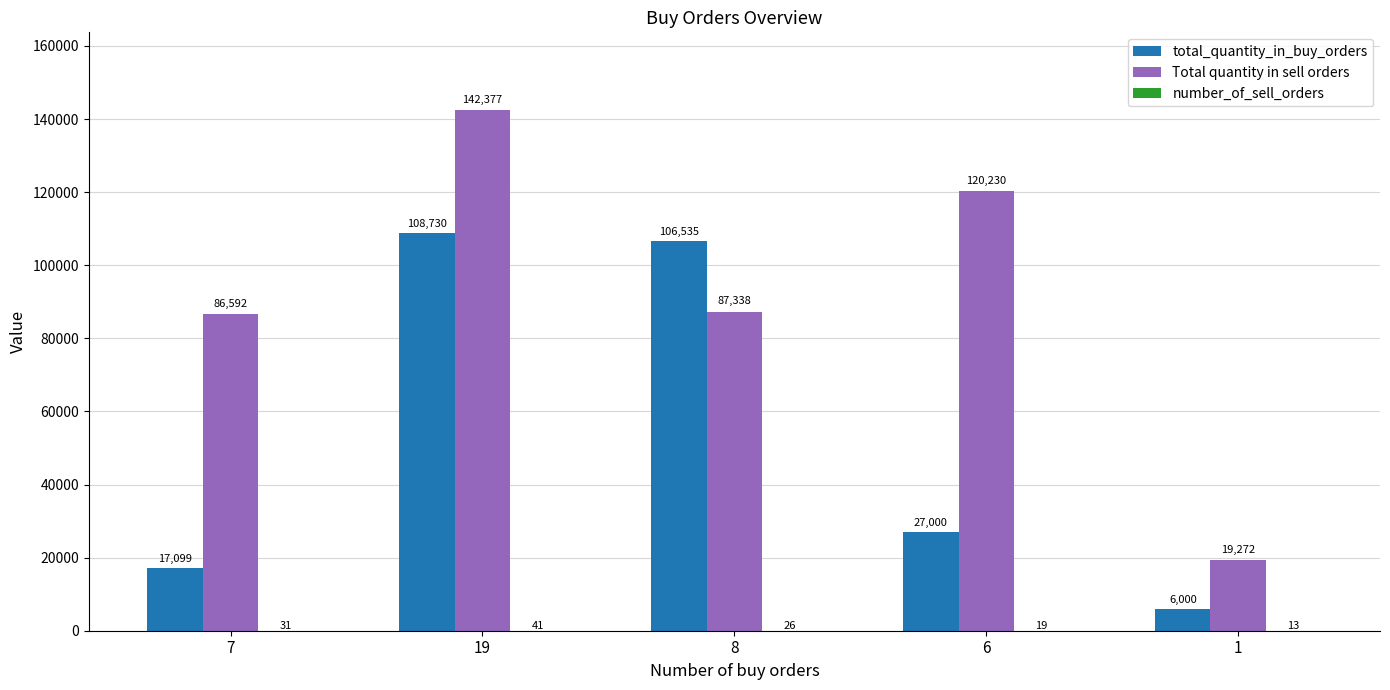

Which series changed the most between 6 and 1?

Total quantity in sell orders